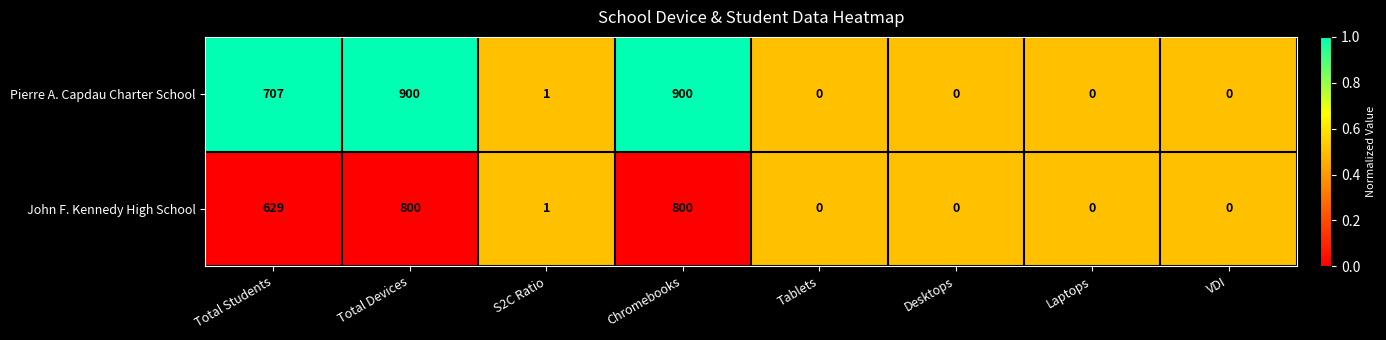

Reading right to left, what are all the values shown in this chart?

Pierre A. Capdau Charter School: VDI=0	Laptops=0	Desktops=0	Tablets=0	Chromebooks=900	S2C Ratio=1	Total Devices=900	Total Students=707
John F. Kennedy High School: VDI=0	Laptops=0	Desktops=0	Tablets=0	Chromebooks=800	S2C Ratio=1	Total Devices=800	Total Students=629